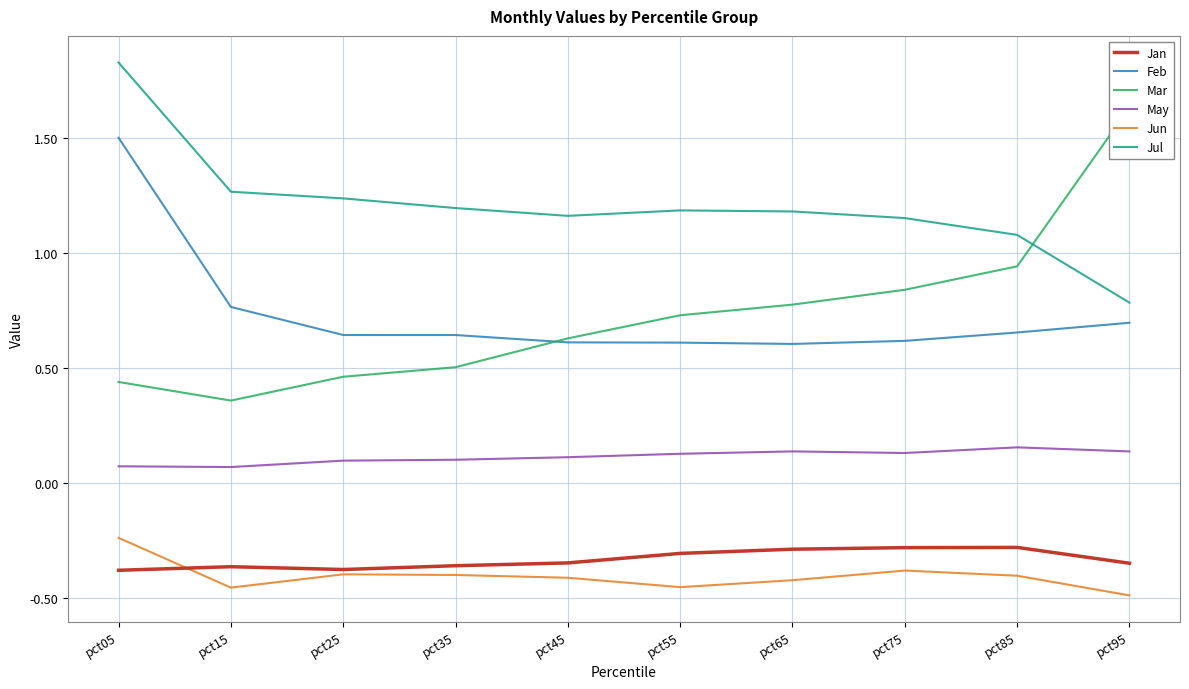

Count the number of categories in the chart.

10